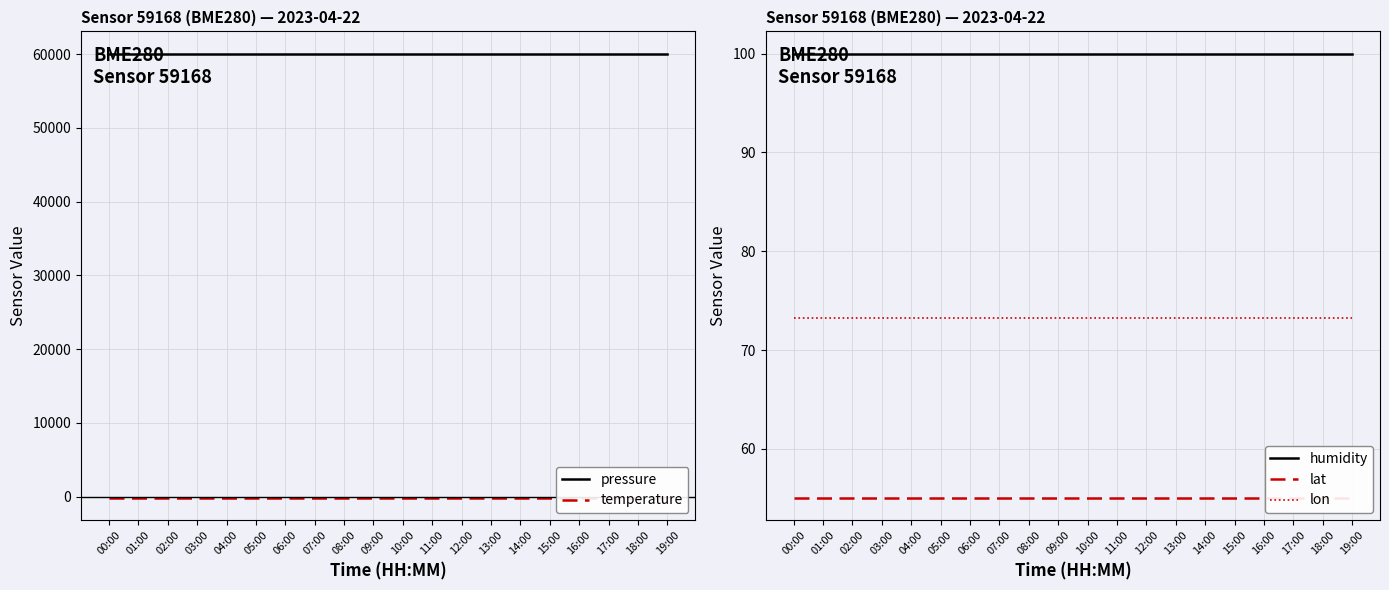

Rank the categories by lat value from lowest to highest.

00:00, 01:00, 02:00, 03:00, 04:00, 05:00, 06:00, 07:00, 08:00, 09:00, 10:00, 11:00, 12:00, 13:00, 14:00, 15:00, 16:00, 17:00, 18:00, 19:00